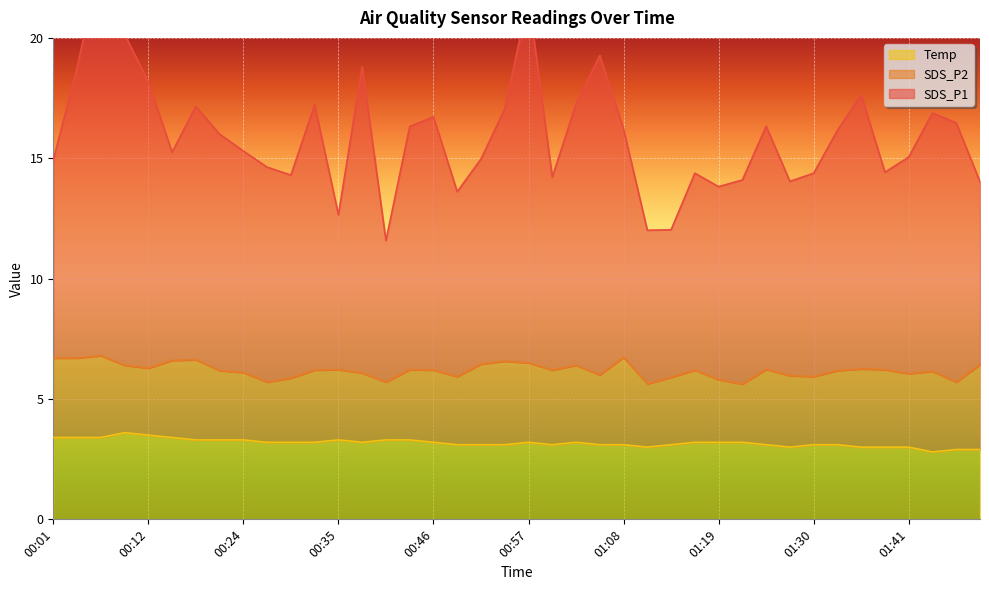

Which series has the widest spread of values?

SDS_P1